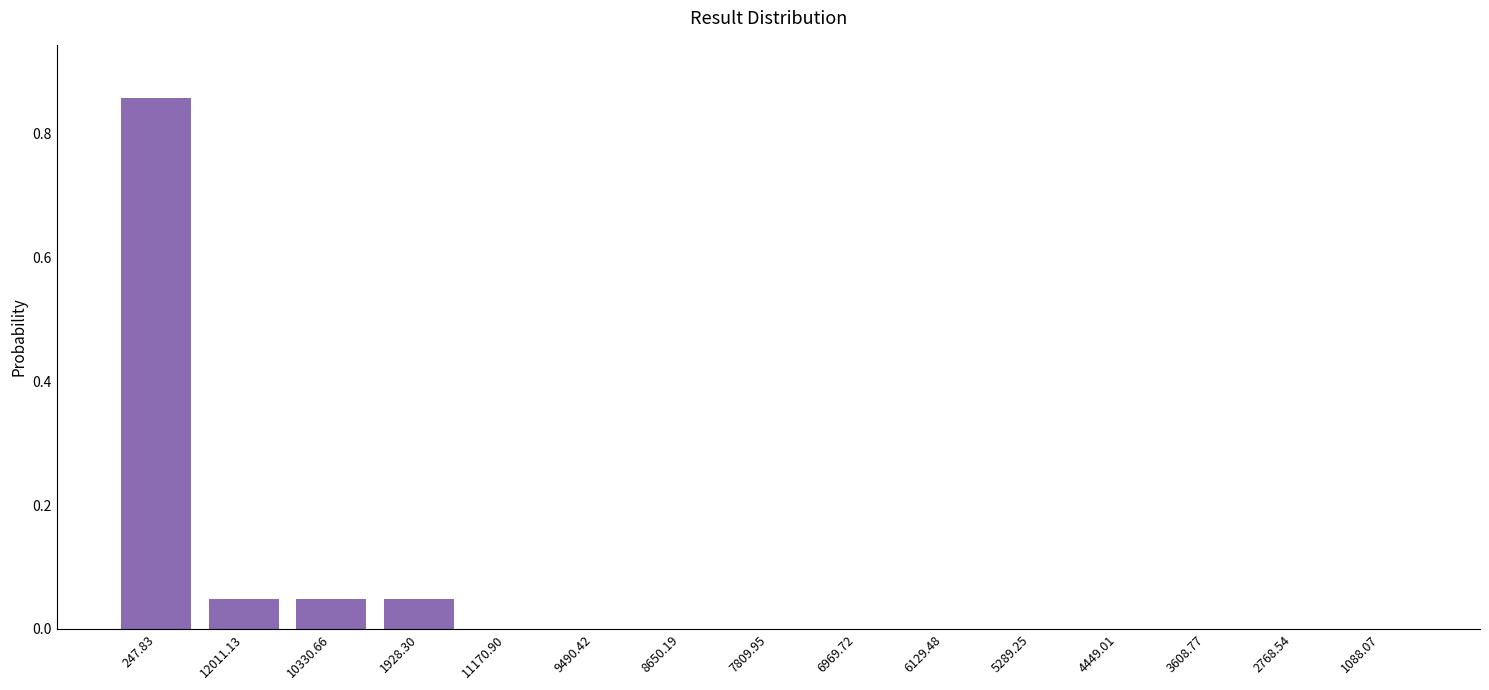

The value at 2768.54 is 0.3. True or false?

False